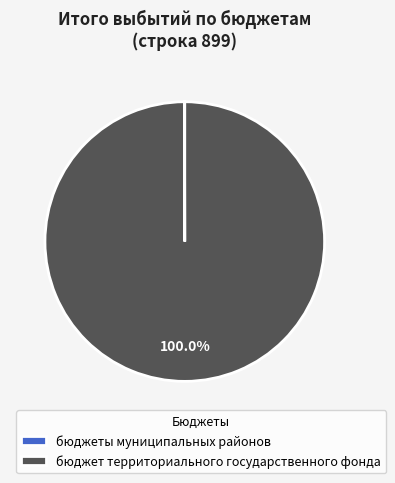

What is the largest slice in the pie chart?

бюджет территориального государственного фонда